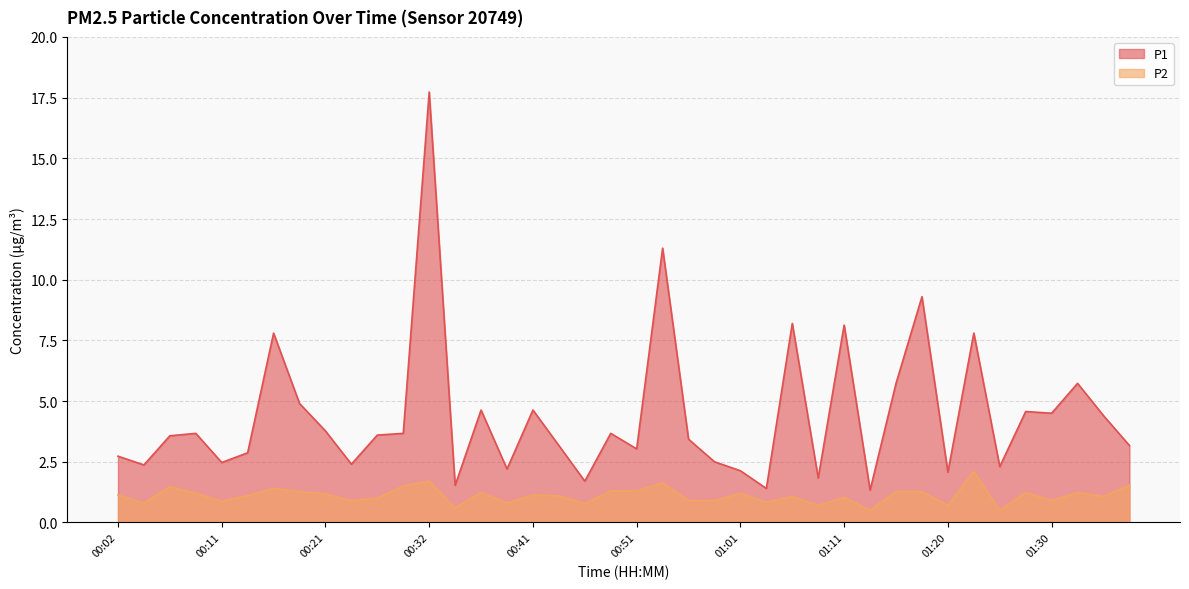

True or false: P1 and P2 intersect in this chart.

False